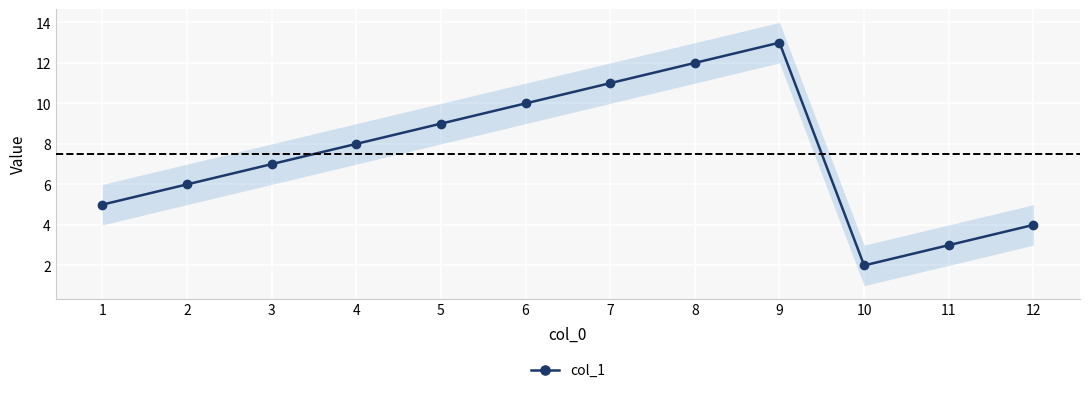

True or false: col_1 has a value of 1 at 11.

False